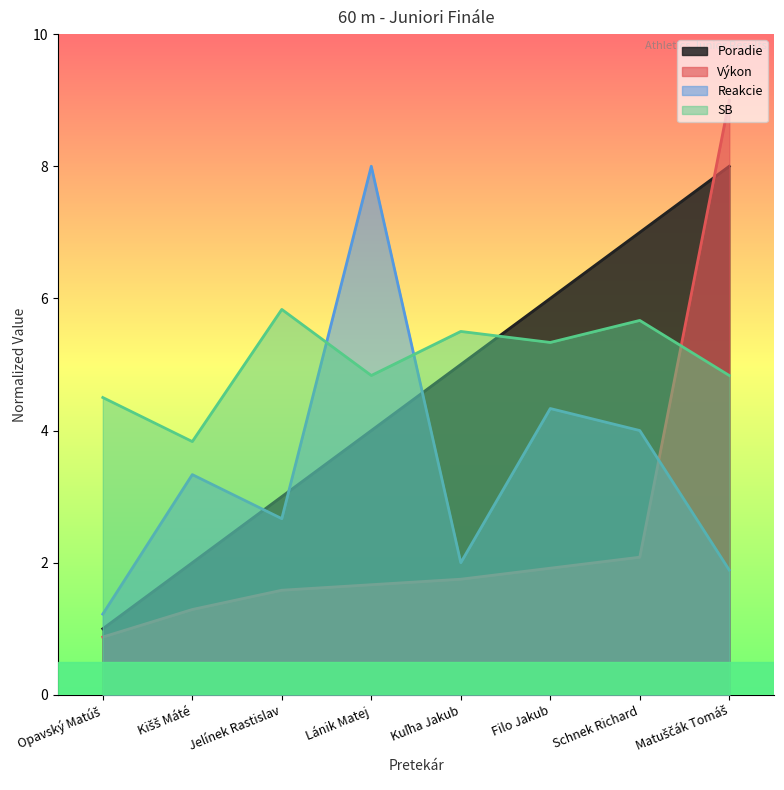

True or false: SB has more than 2 points higher than both neighbors.

True